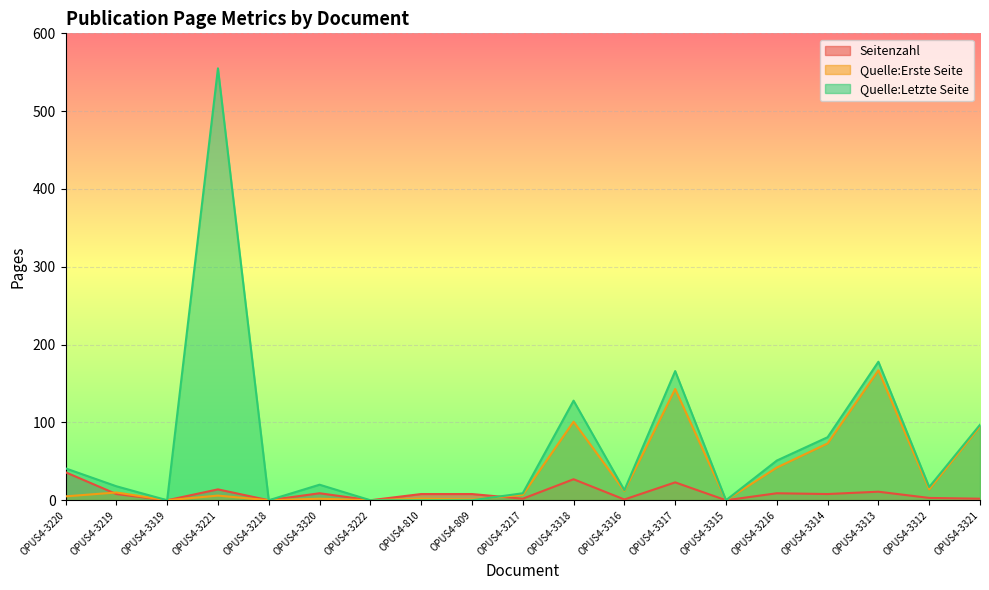

Reading right to left, what are all the values shown in this chart?

Seitenzahl: OPUS4-3321=2	OPUS4-3312=3	OPUS4-3313=11	OPUS4-3314=8	OPUS4-3216=9	OPUS4-3315=0	OPUS4-3317=23	OPUS4-3316=1	OPUS4-3318=27	OPUS4-3217=2	OPUS4-809=8	OPUS4-810=8	OPUS4-3222=0	OPUS4-3320=9	OPUS4-3218=0	OPUS4-3221=14	OPUS4-3319=0	OPUS4-3219=8	OPUS4-3220=36
Quelle:Erste Seite: OPUS4-3321=95	OPUS4-3312=14	OPUS4-3313=167	OPUS4-3314=73	OPUS4-3216=42	OPUS4-3315=0	OPUS4-3317=143	OPUS4-3316=12	OPUS4-3318=101	OPUS4-3217=7	OPUS4-809=1	OPUS4-810=2	OPUS4-3222=0	OPUS4-3320=2	OPUS4-3218=0	OPUS4-3221=6	OPUS4-3319=0	OPUS4-3219=10	OPUS4-3220=5
Quelle:Letzte Seite: OPUS4-3321=97	OPUS4-3312=17	OPUS4-3313=178	OPUS4-3314=81	OPUS4-3216=51	OPUS4-3315=0	OPUS4-3317=166	OPUS4-3316=13	OPUS4-3318=128	OPUS4-3217=9	OPUS4-809=0	OPUS4-810=0	OPUS4-3222=0	OPUS4-3320=20	OPUS4-3218=0	OPUS4-3221=555	OPUS4-3319=0	OPUS4-3219=18	OPUS4-3220=41